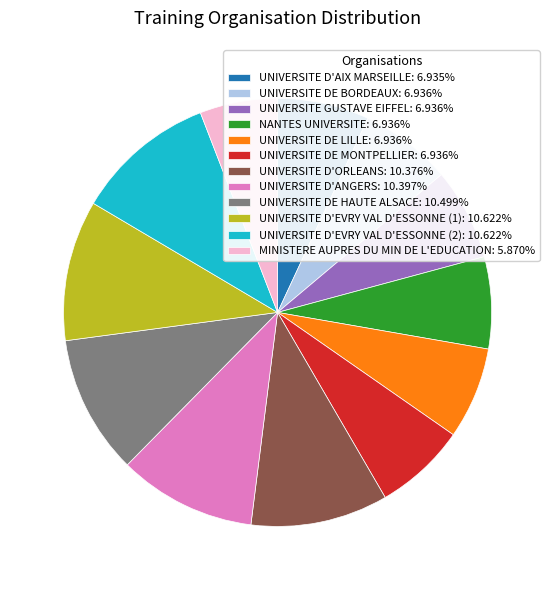

Is there any slice that represents more than half of the pie?

No